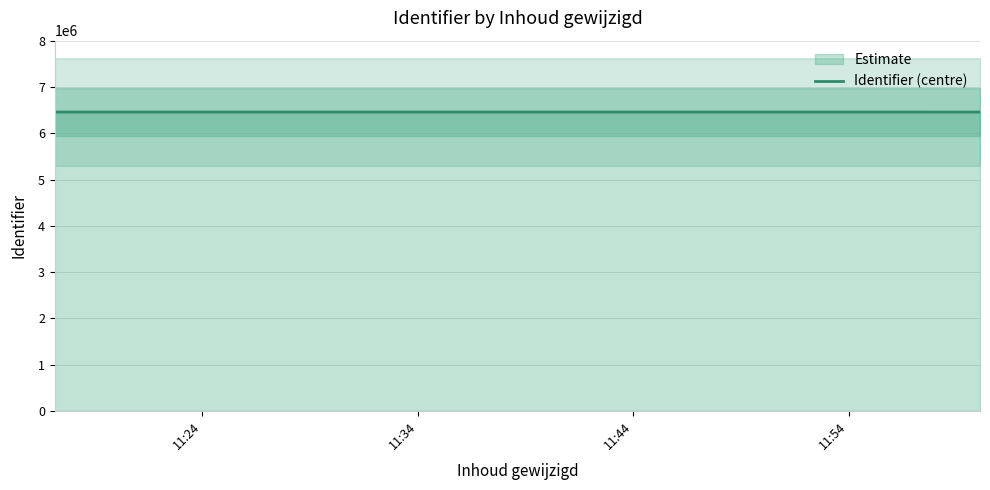

True or false: the data has more than 2 interior local peaks.

False